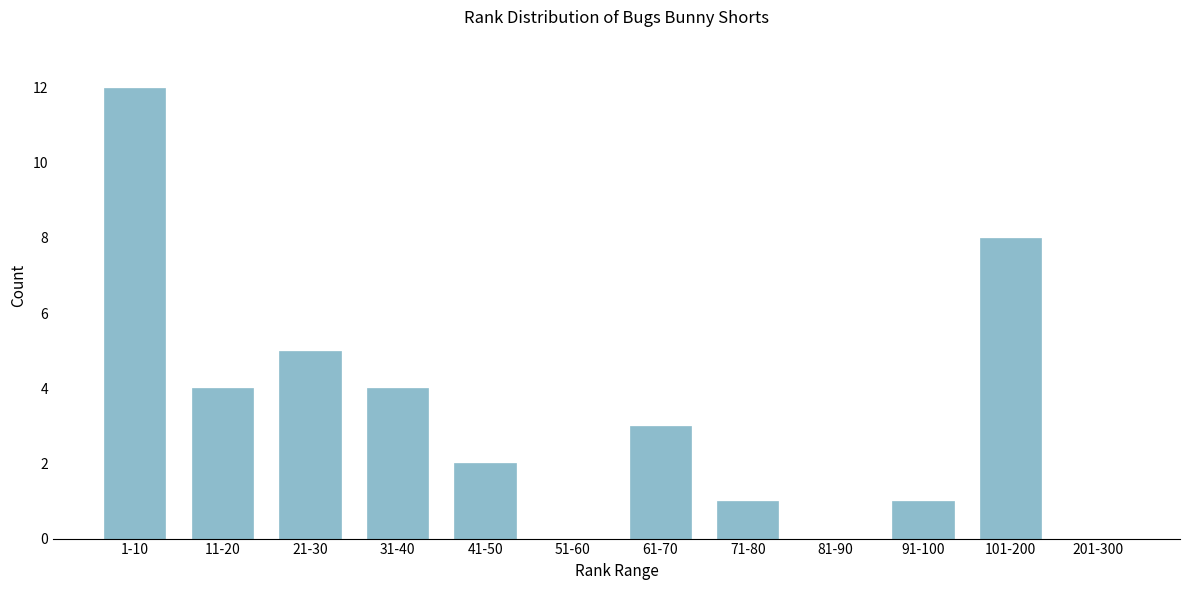

Reading left to right, list all the values displayed in this chart.

1-10=12	11-20=4	21-30=5	31-40=4	41-50=2	51-60=0	61-70=3	71-80=1	81-90=0	91-100=1	101-200=8	201-300=0